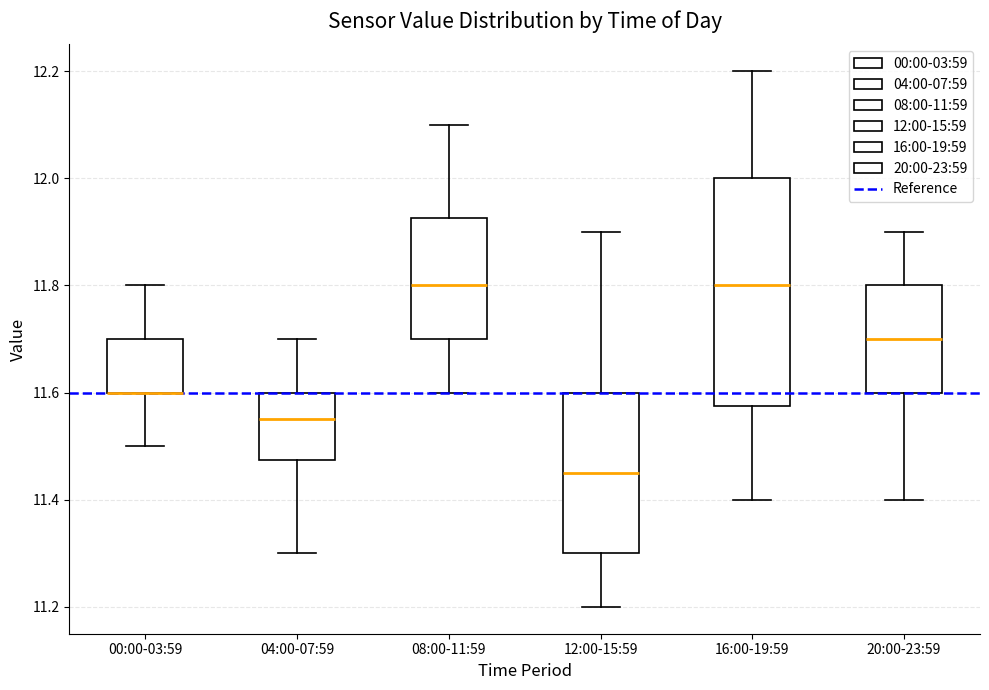

Which box is the tallest, from its lower edge to its upper edge?

16:00-19:59